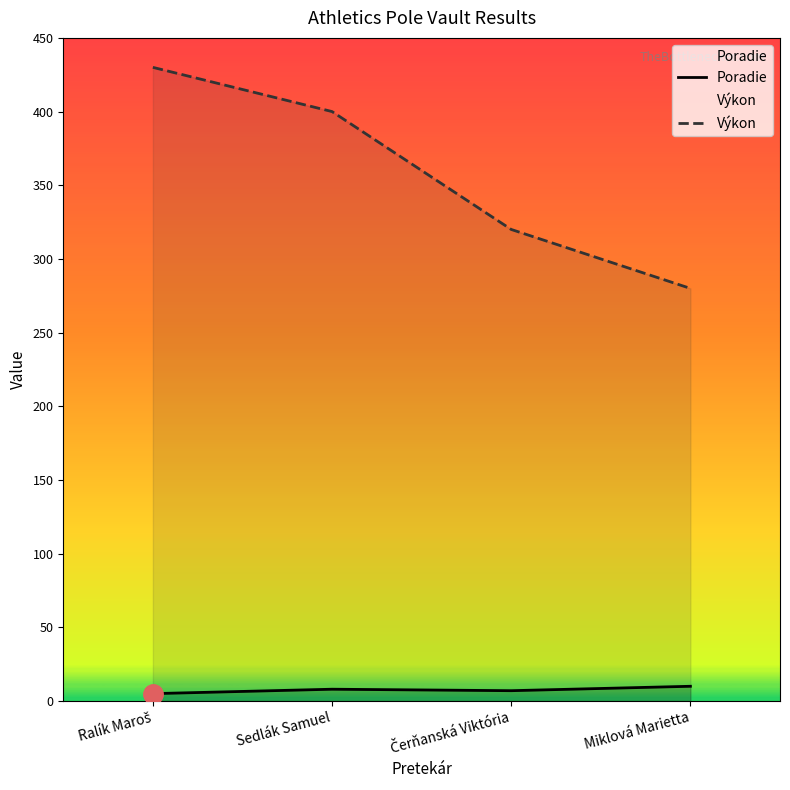

Between Ralík Maroš and Miklová Marietta, which series saw the biggest shift?

Výkon